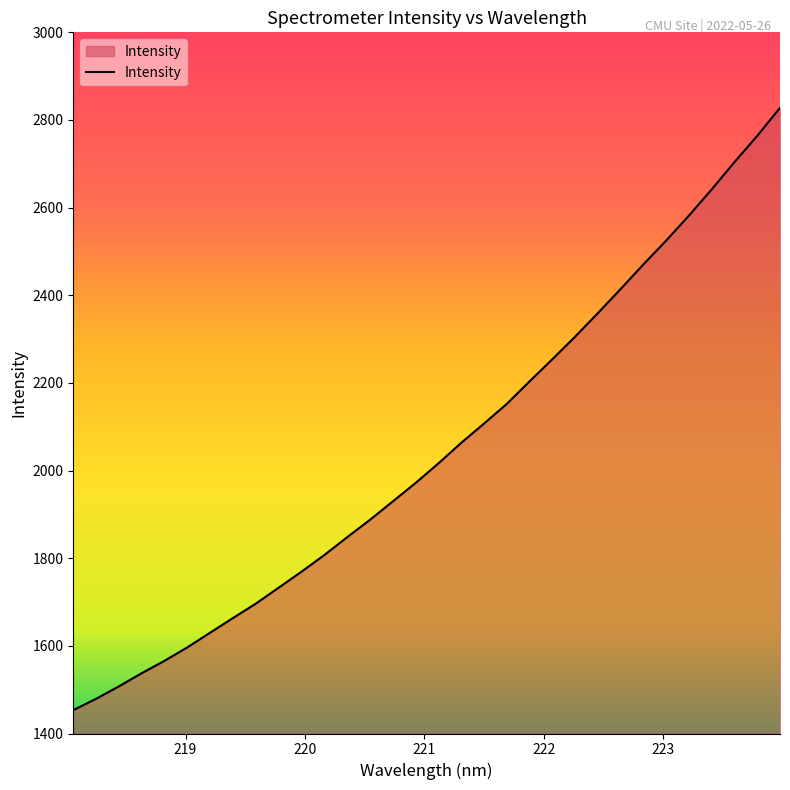

What is the maximum value shown in the chart?

2827.8